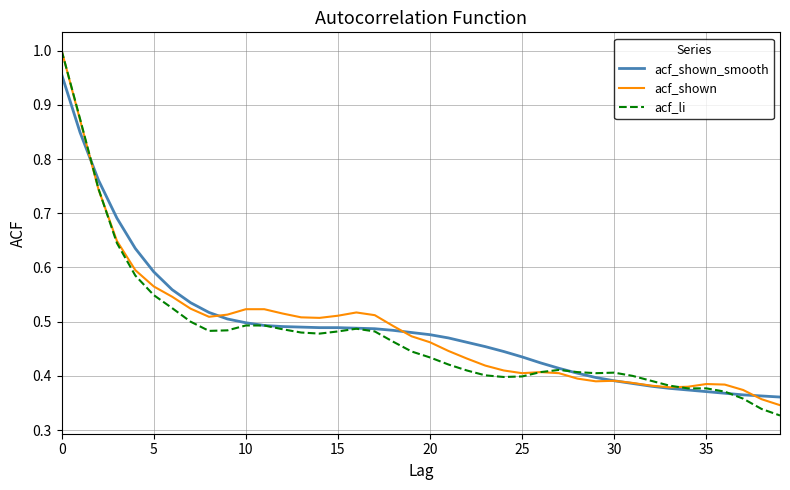

True or false: acf_shown has a value of 0.4 at 25.

True